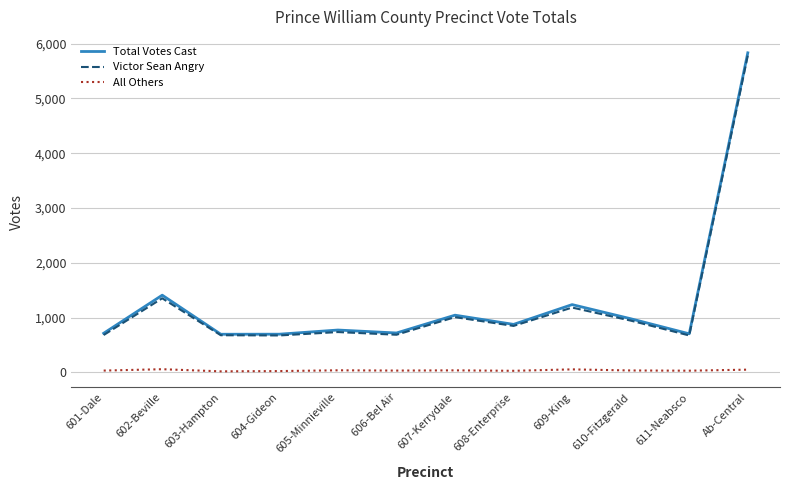

Which series has the widest spread of values?

Total Votes Cast